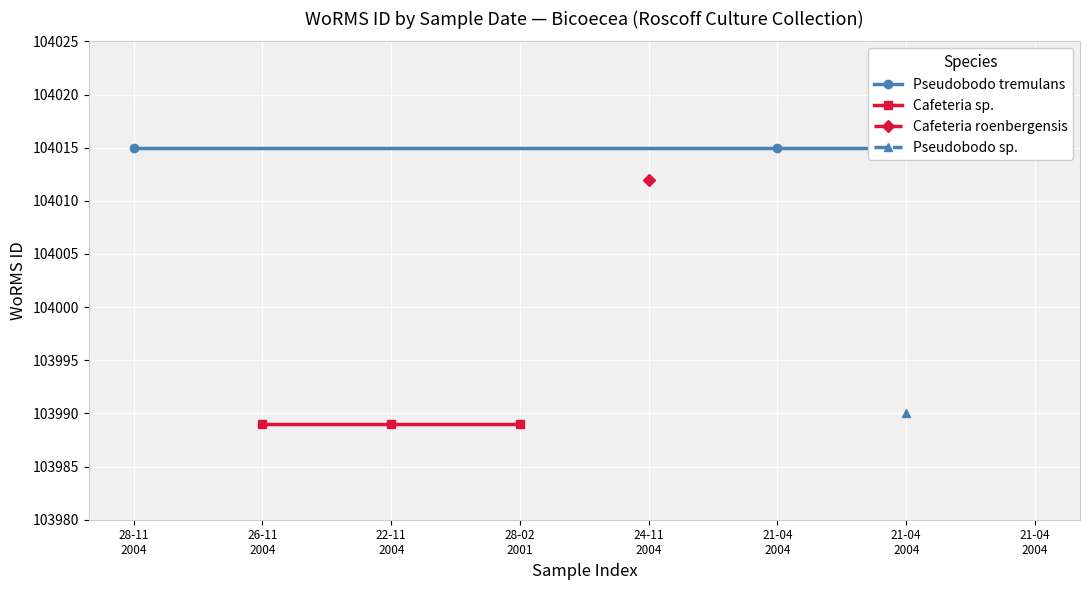

The value of Pseudobodo tremulans at 21-04 2004 is 45286. True or false?

False